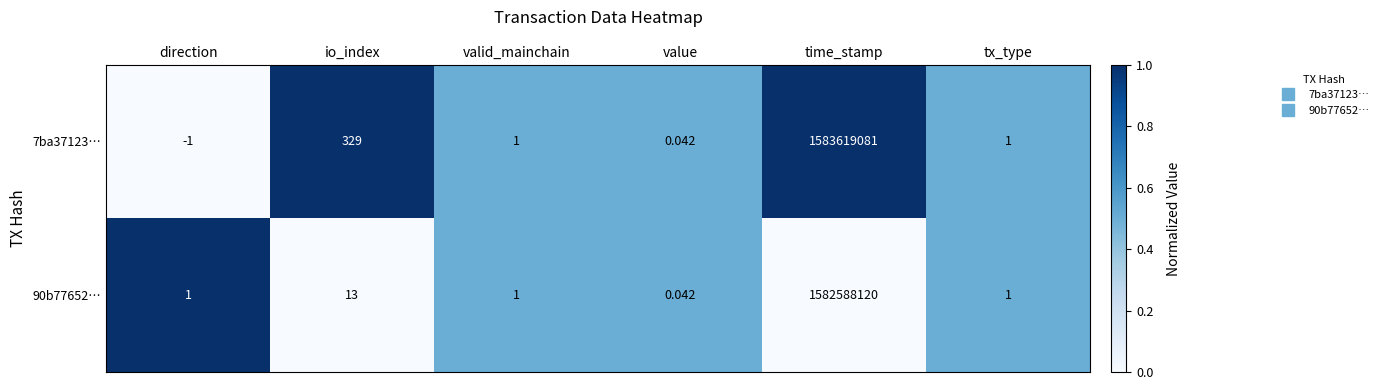

Which category has the highest value across all series?

time_stamp